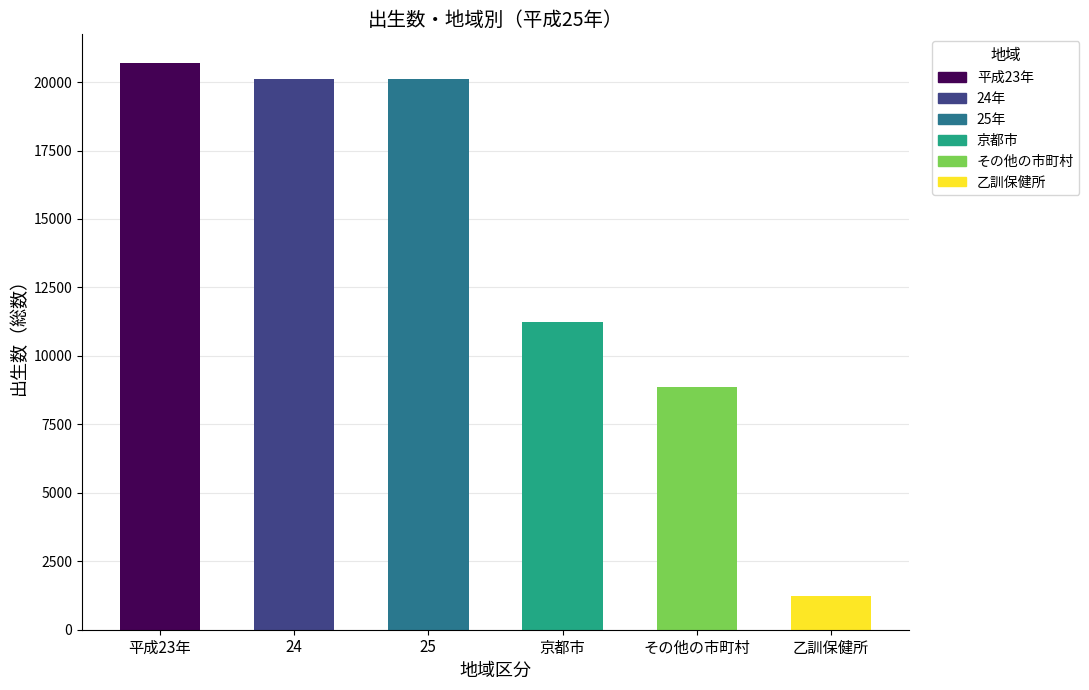

At how many categories does at least one series exceed 14207?

3